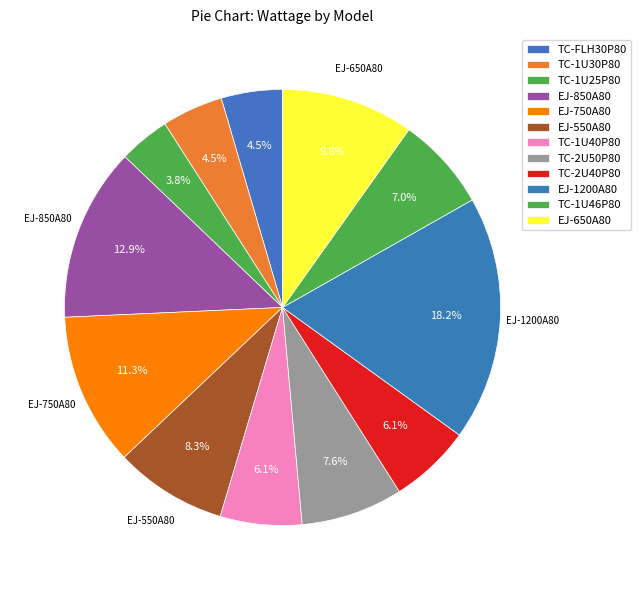

Which category has the smallest portion of the pie?

TC-1U25P80